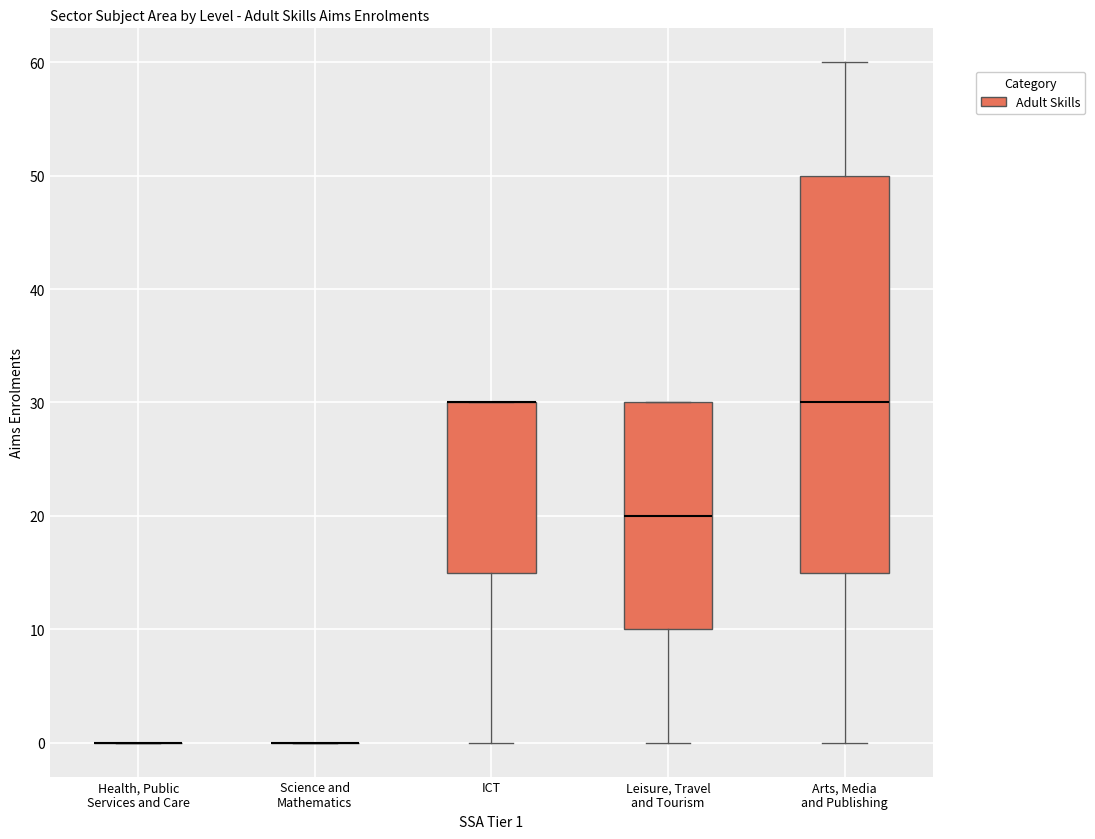

Reading left to right, transcribe this box plot: for each box, give where its median line is, the range the box spans, and where its two whiskers end, as read against the y-axis. The values are not printed on the chart, so give them approximately, as read against the axis.

Health, Public Services and Care: box collapsed to a line at 0, whiskers 0 to 0
Science and Mathematics: box collapsed to a line at 0, whiskers 0 to 0
ICT: median 30 (drawn on the box's upper edge), box 15 to 30, whiskers 0 to 30
Leisure, Travel and Tourism: median 20, box 10 to 30, whiskers 0 to 30
Arts, Media and Publishing: median 30, box 15 to 50, whiskers 0 to 60